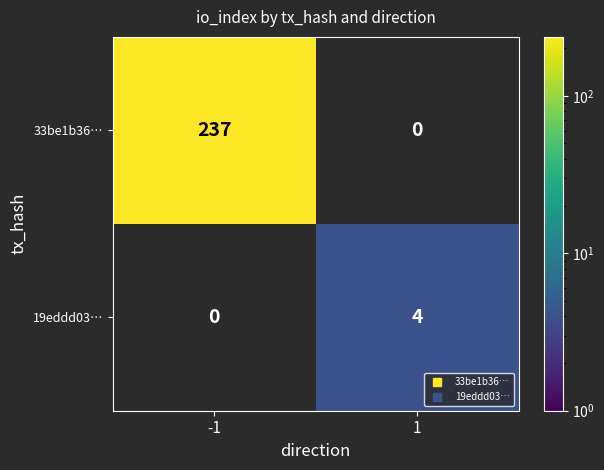

Count the number of categories in the chart.

2